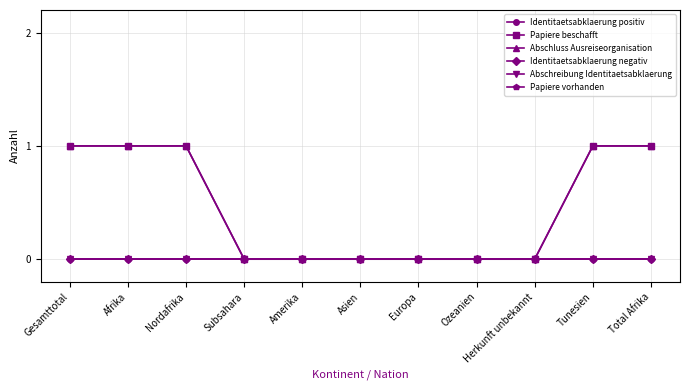

How many lines are shown in the chart?

6